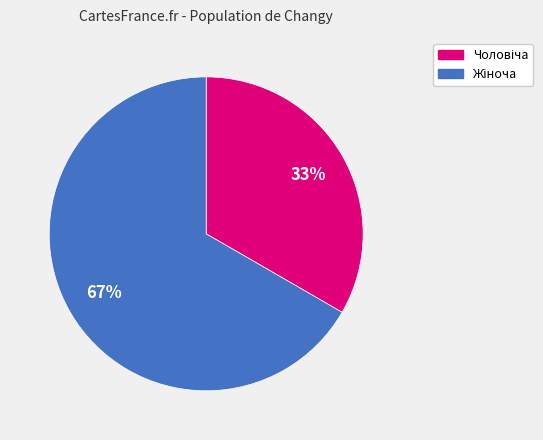

To the nearest percent, what is the average slice percentage?

50%